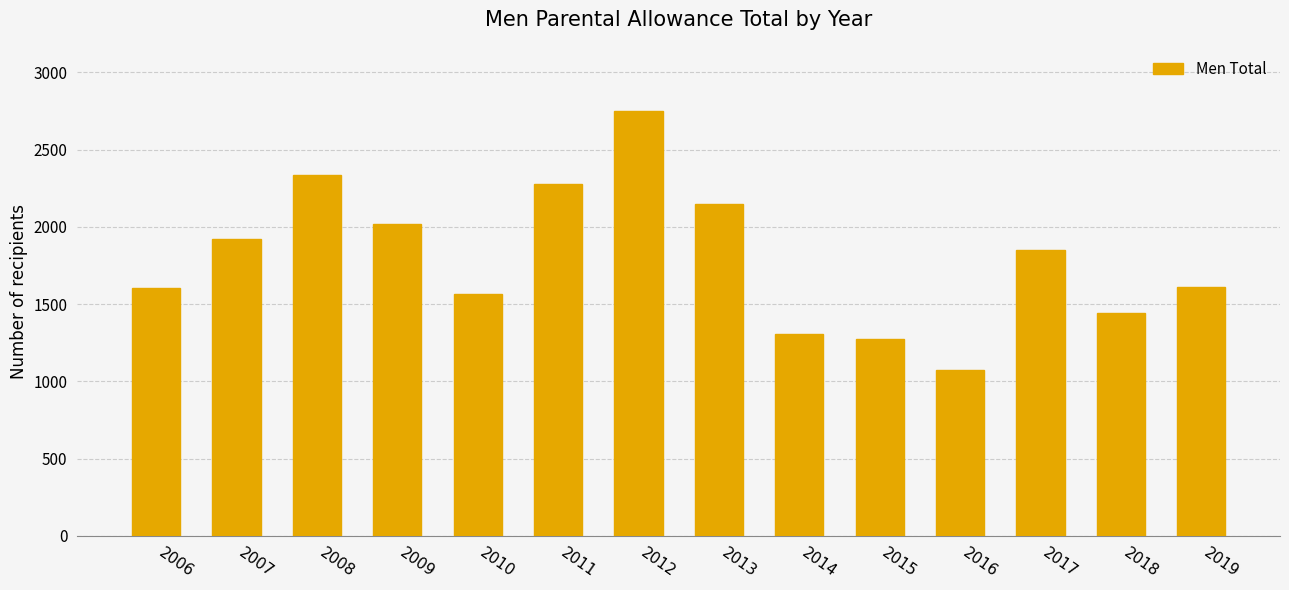

Is it true that the value at 2011 is 2274?

True